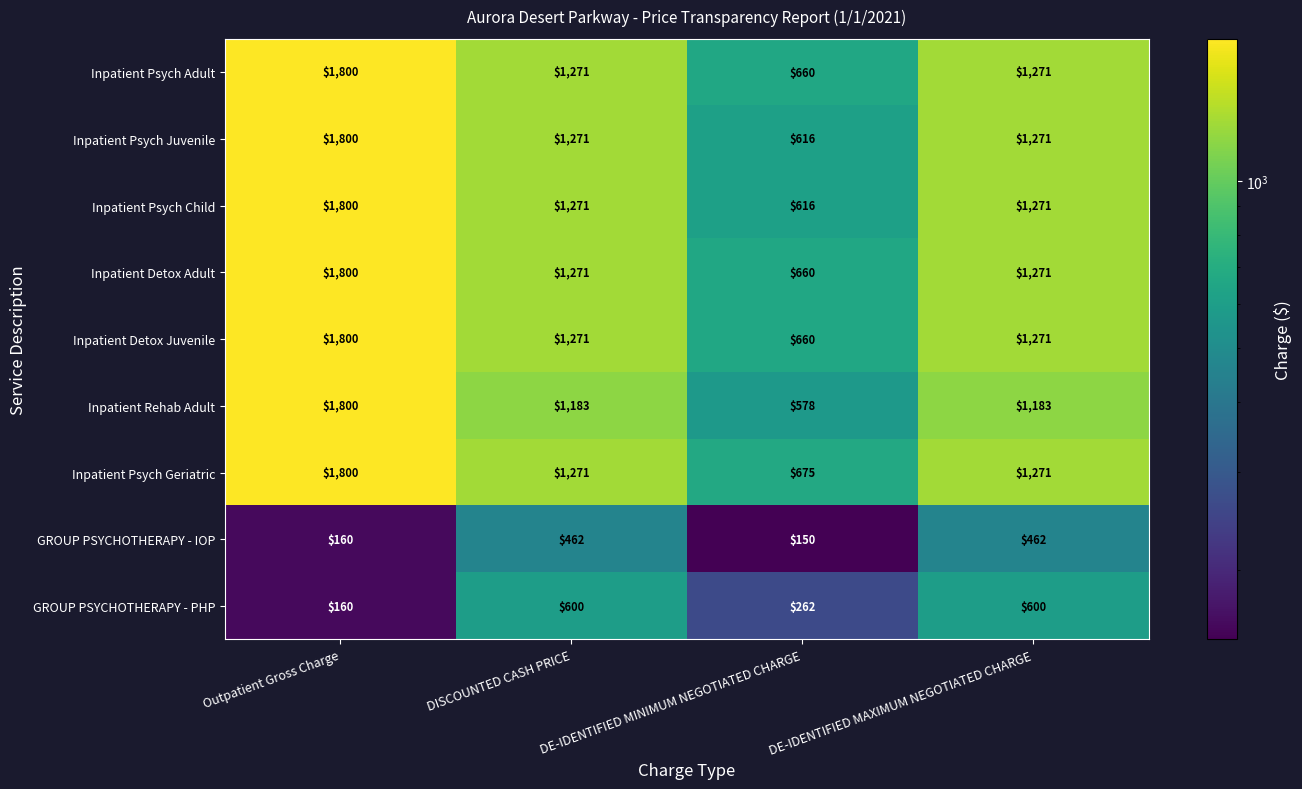

True or false: Inpatient Detox Adult has a value of 356 at DE-IDENTIFIED MAXIMUM NEGOTIATED CHARGE.

False